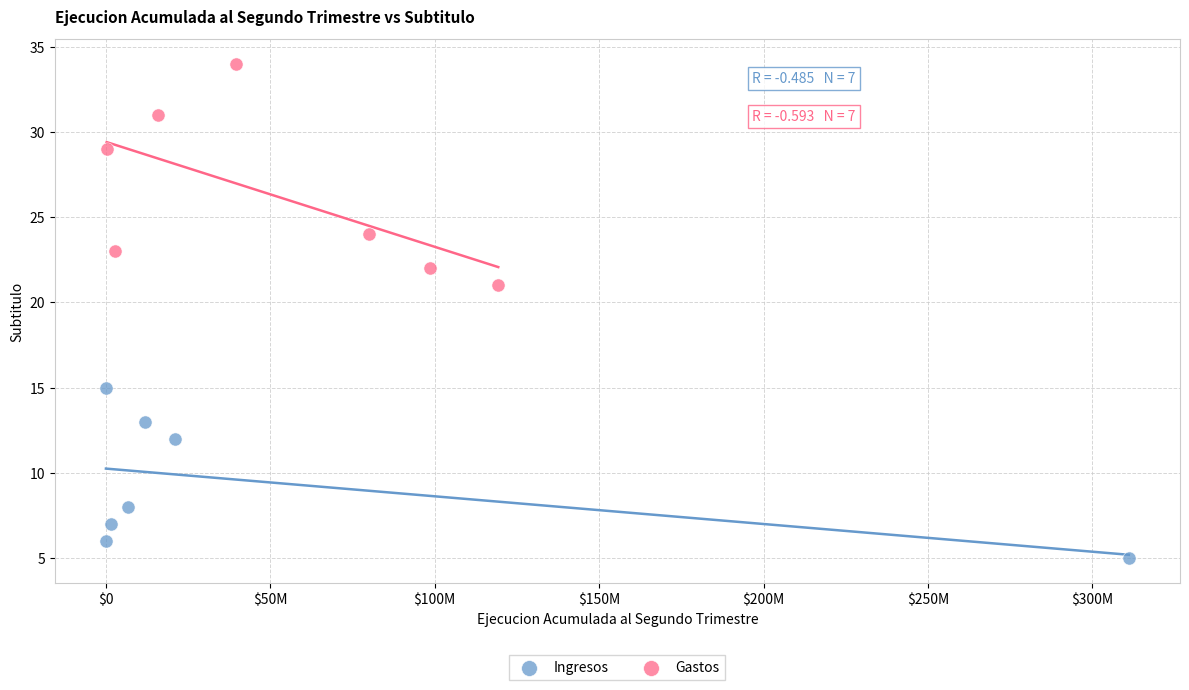

Which series contains the highest Y value?

Gastos